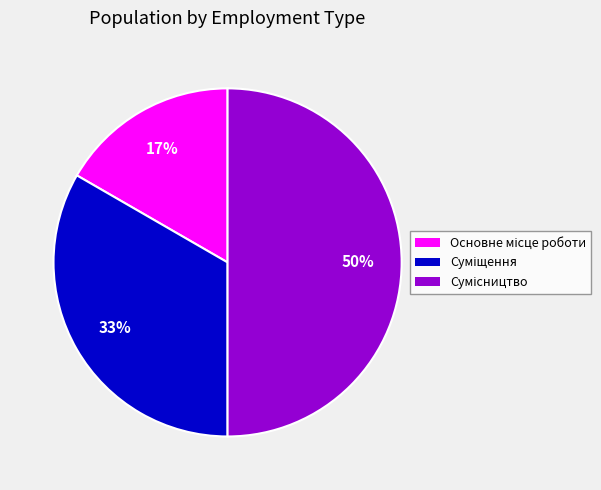

To the nearest percent, what is the average slice percentage?

33%